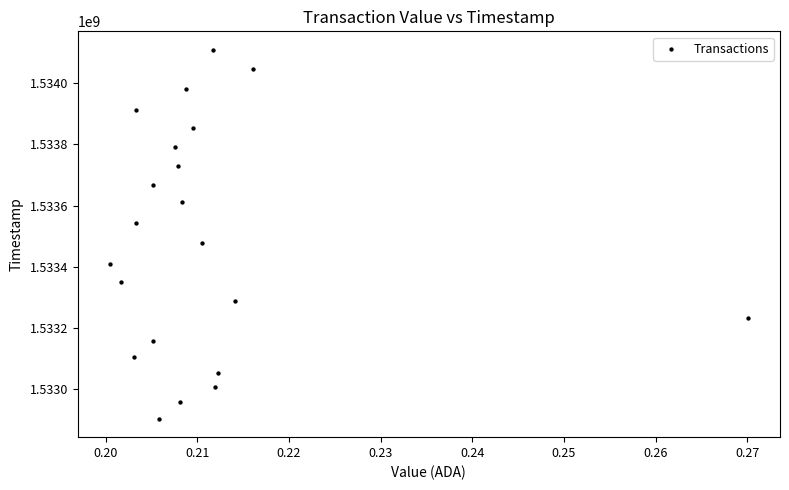

What is the range of Y values (max minus min)?

1207861